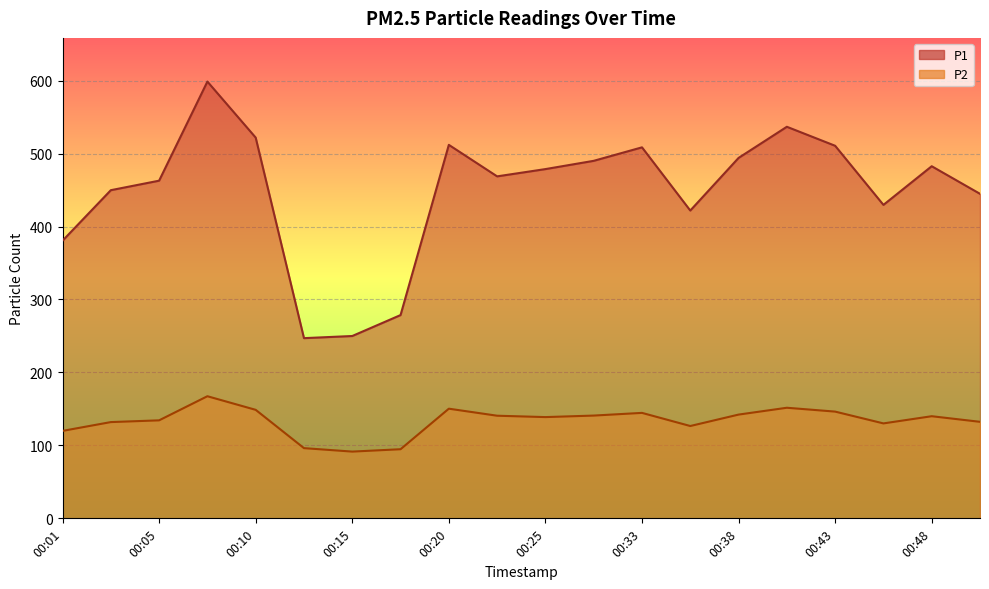

Where does the P2 series first go above 140?

00:08